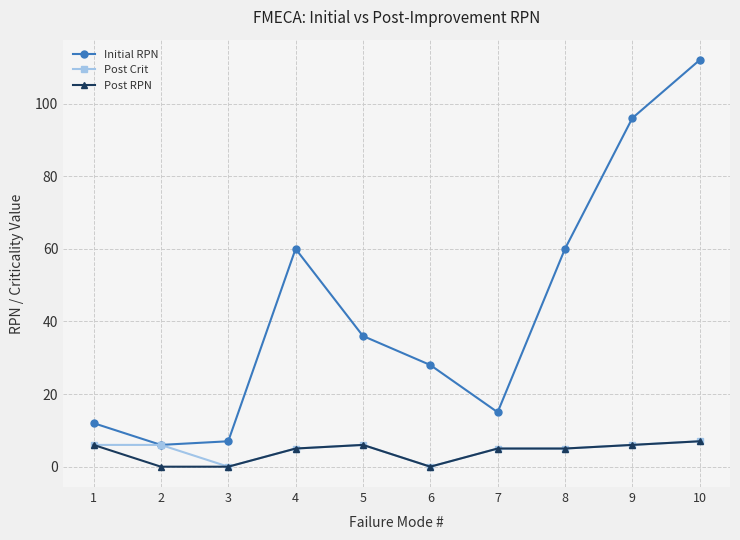

How many Post Crit values are between 5 and 6?

7